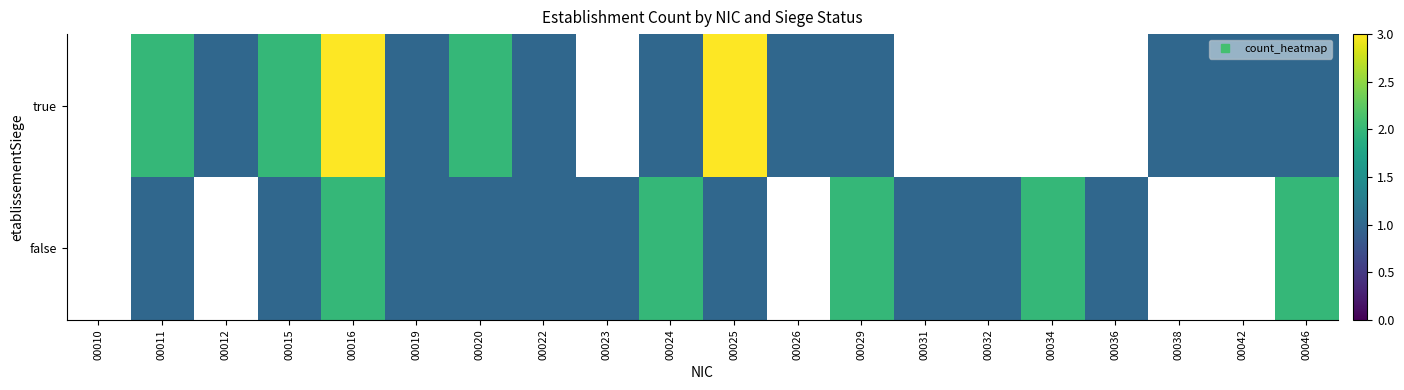

Rank the series by their average value, from lowest to highest.

true, false